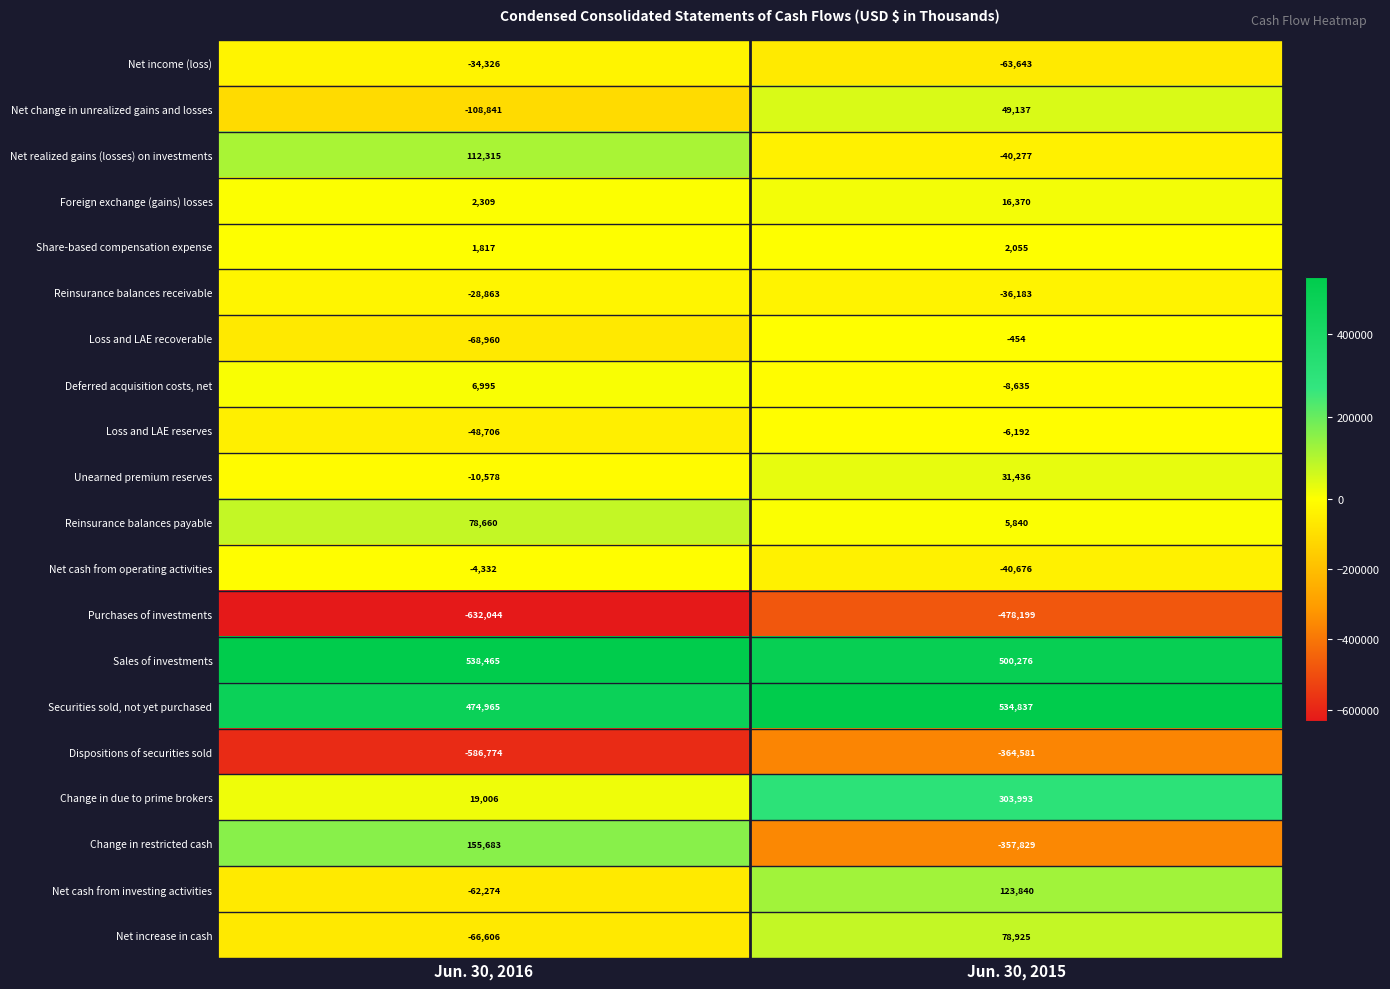

How many values in Net increase in cash are above zero?

1